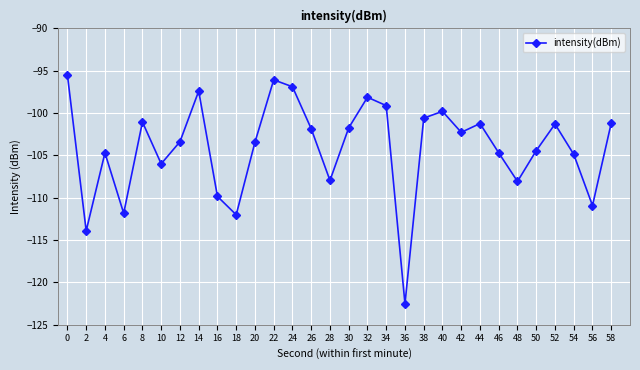

What value does the data have at 28?

-108.0